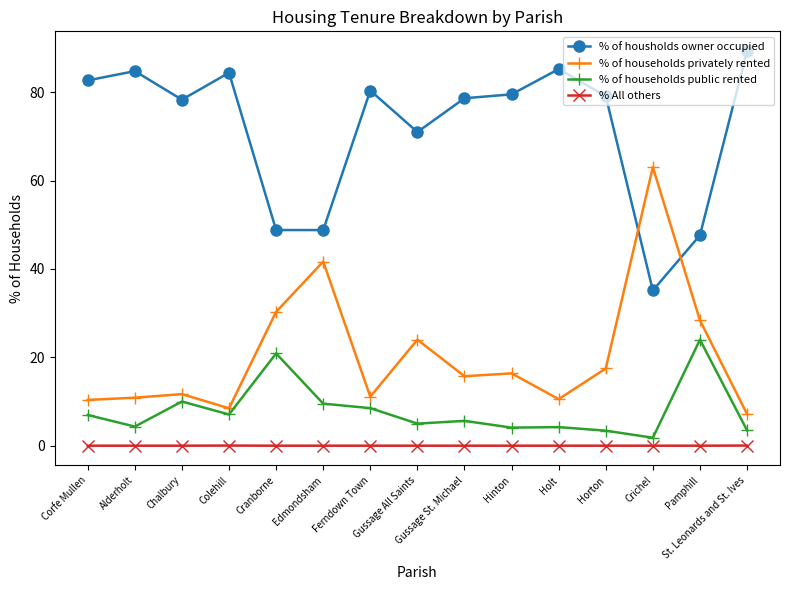

Is this an area chart (filled region under the line)?

No